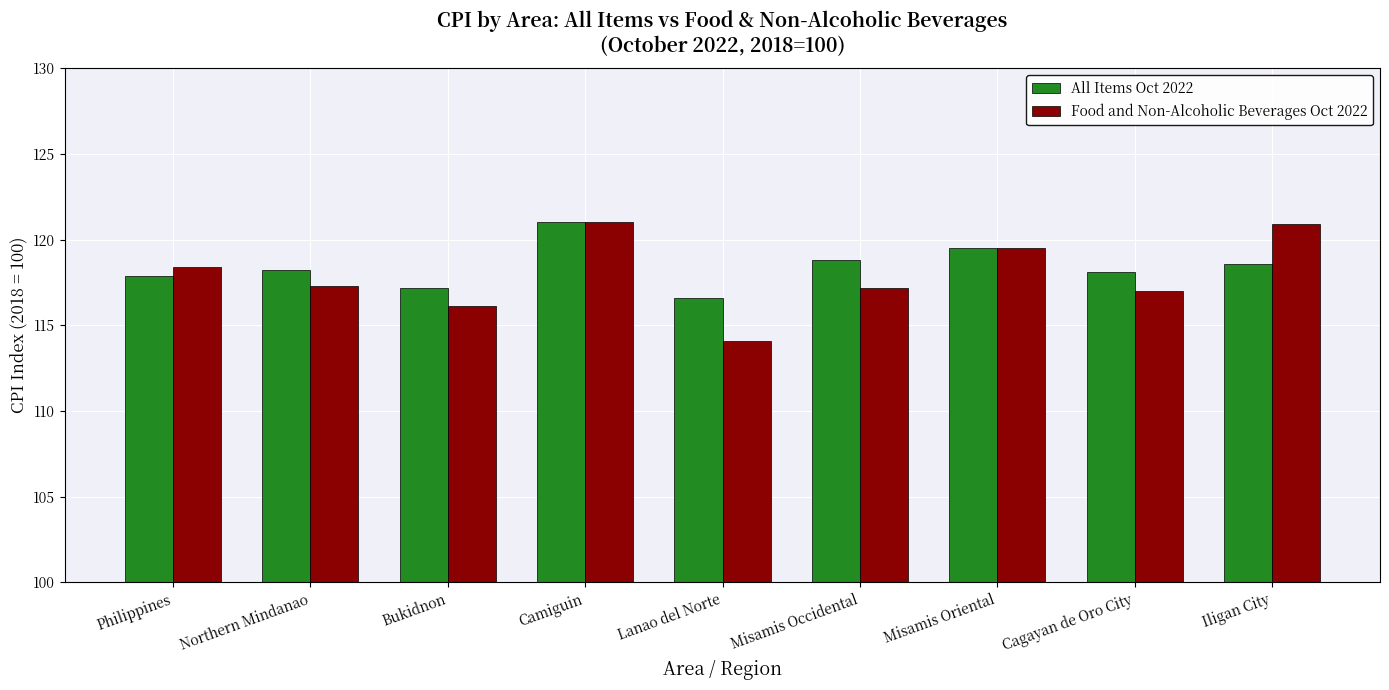

Where does the Food and Non-Alcoholic Beverages Oct 2022 series first go above 117?

Philippines